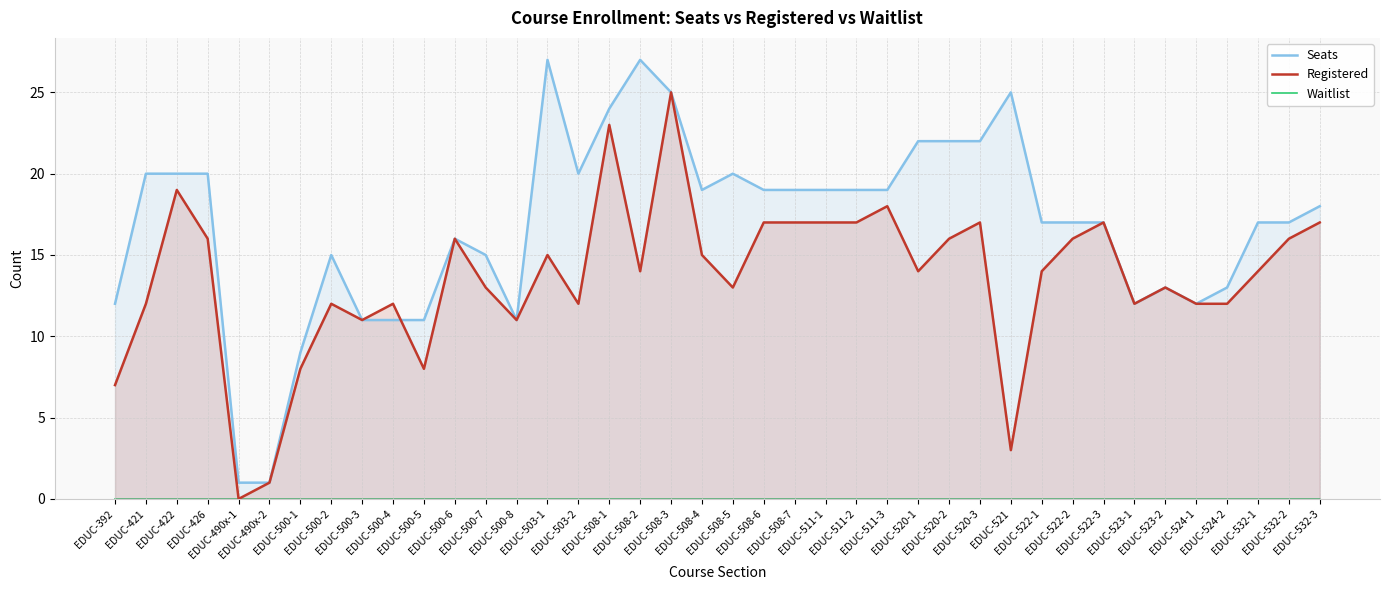

What is the difference between the highest and lowest values at EDUC-508-3?

25